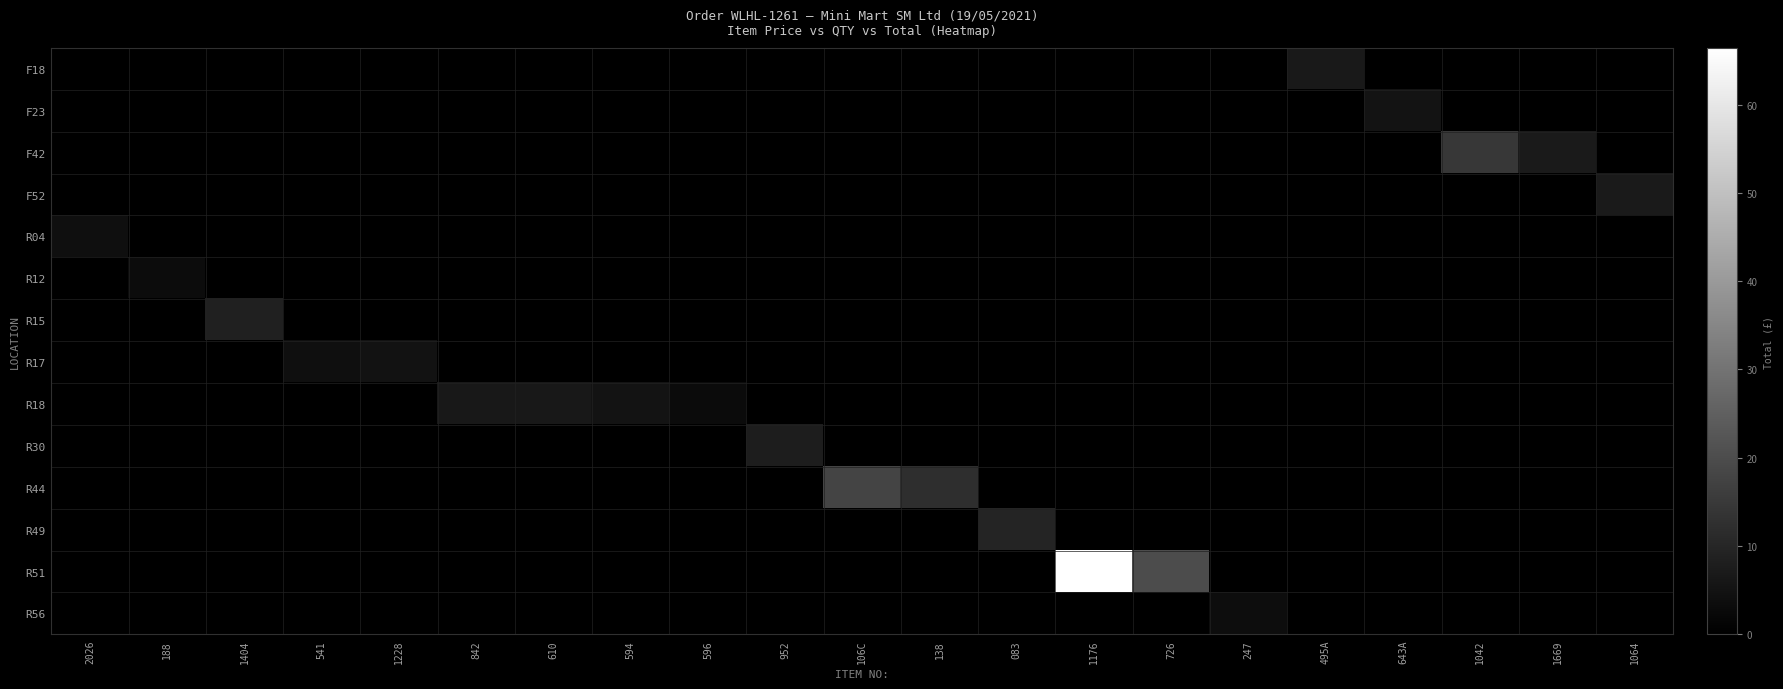

Rank the series by their maximum value, from highest to lowest.

R51, R44, F42, R49, R15, R30, F52, F18, R18, F23, R17, R04, R56, R12